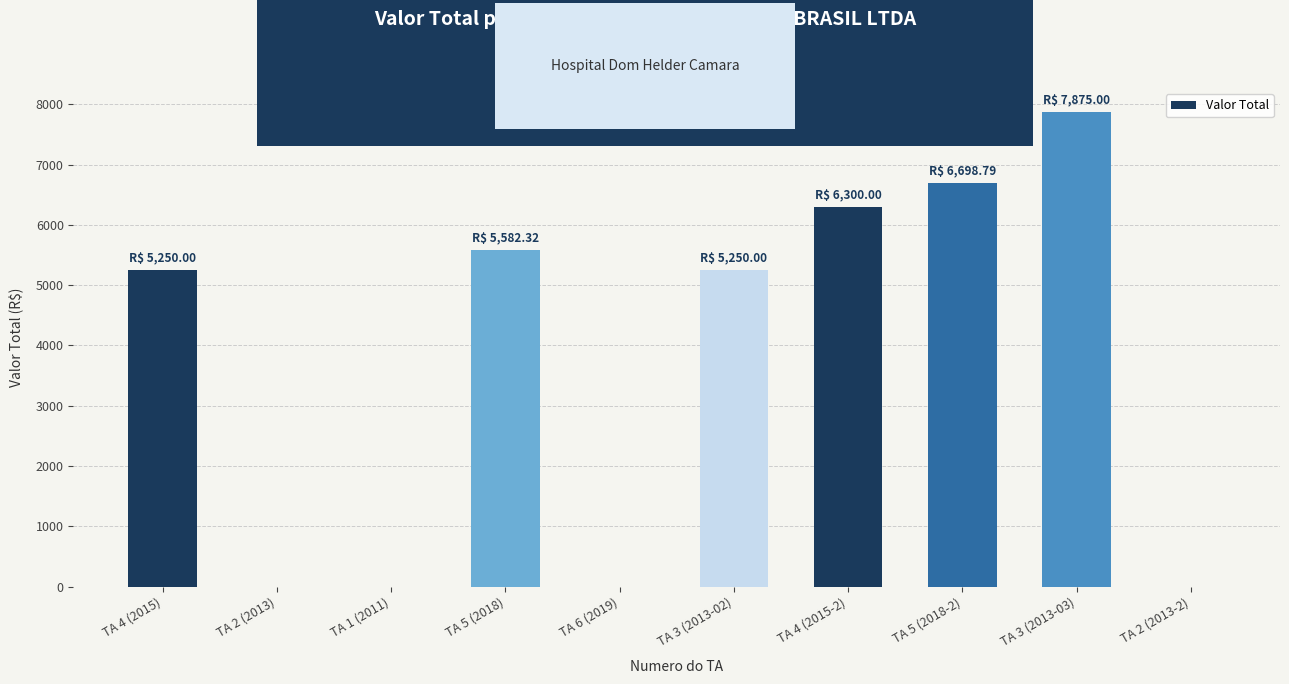

What is the change in value from TA 4 (2015) to TA 4 (2015-2)?

+1050.0